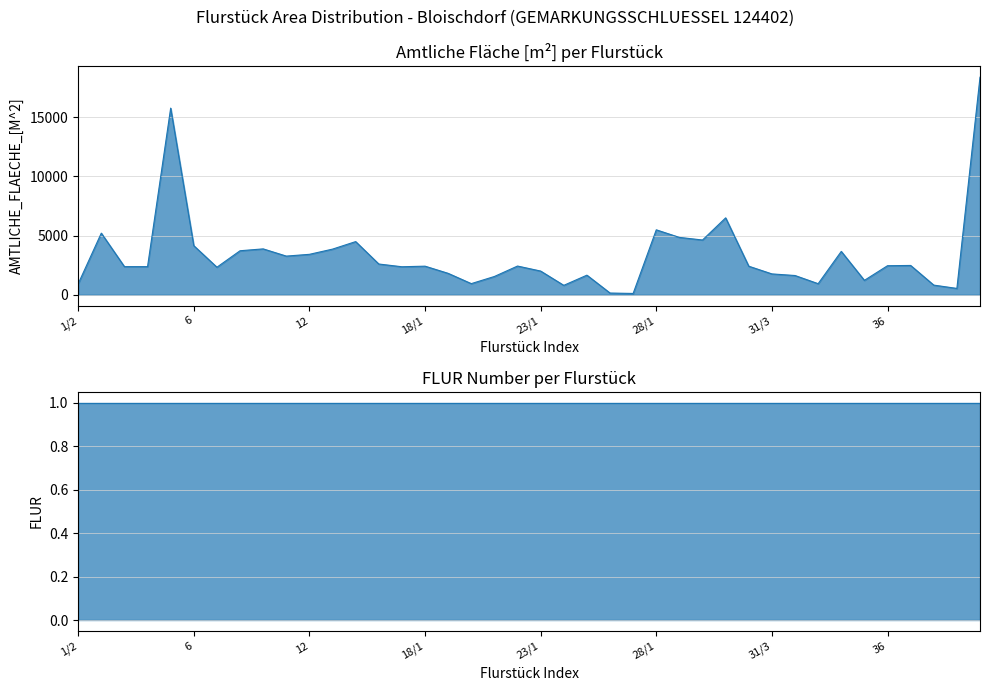

Between 31/2 and 5, which is larger?

5